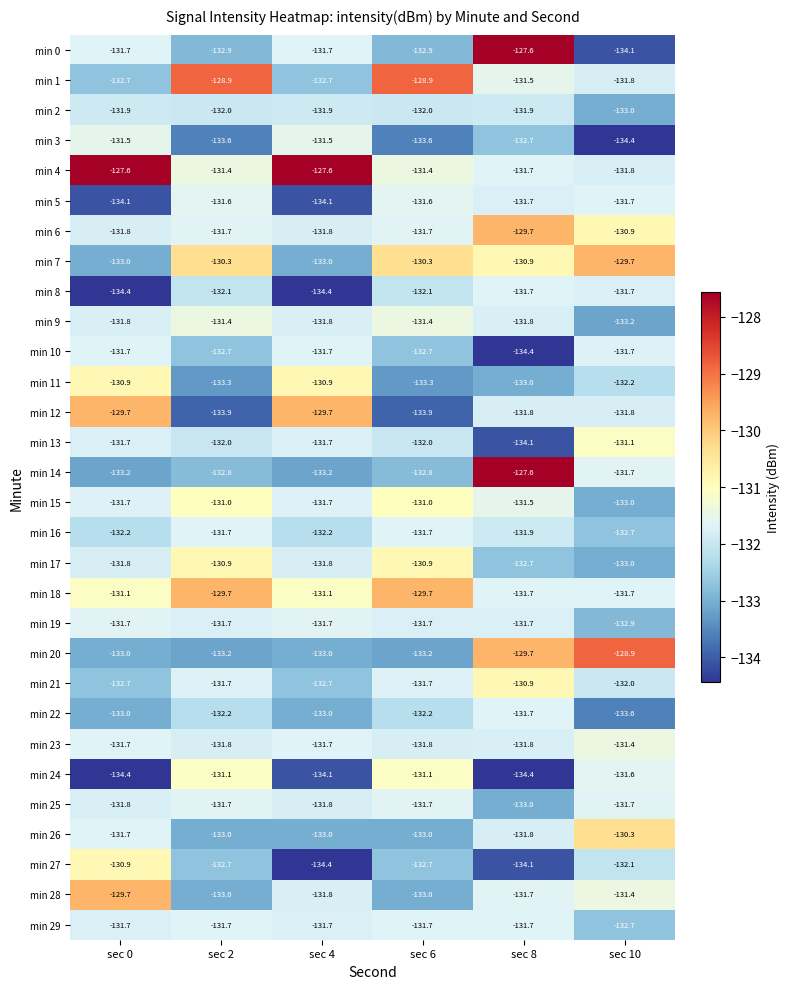

What is the minimum value shown in the chart?

-134.4